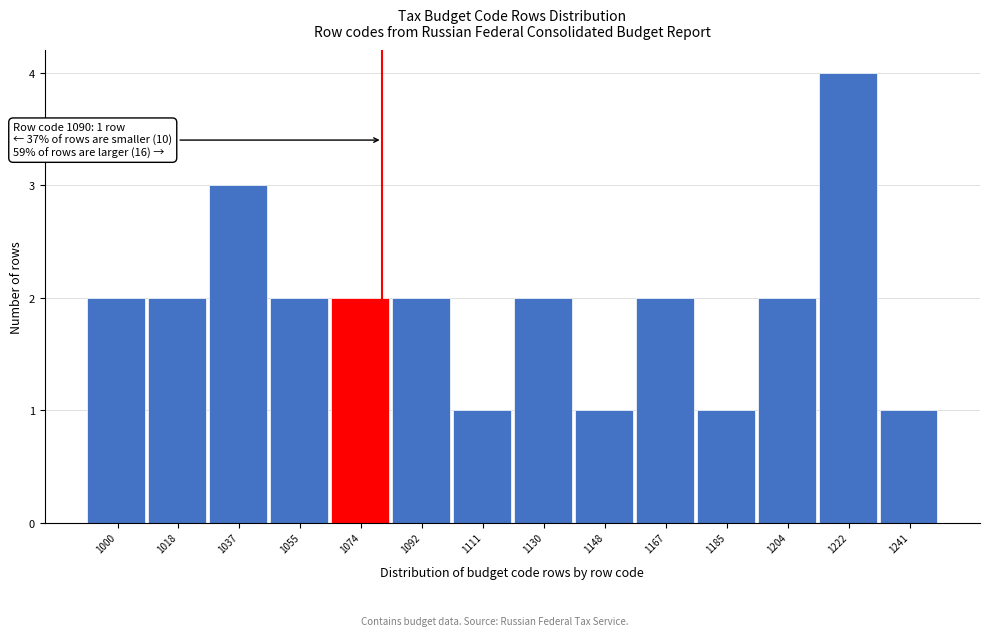

Reading right to left, transcribe all the data shown in this chart.

1241=1	1222=4	1204=2	1185=1	1167=2	1148=1	1130=2	1111=1	1092=2	1074=2	1055=2	1037=3	1018=2	1000=2